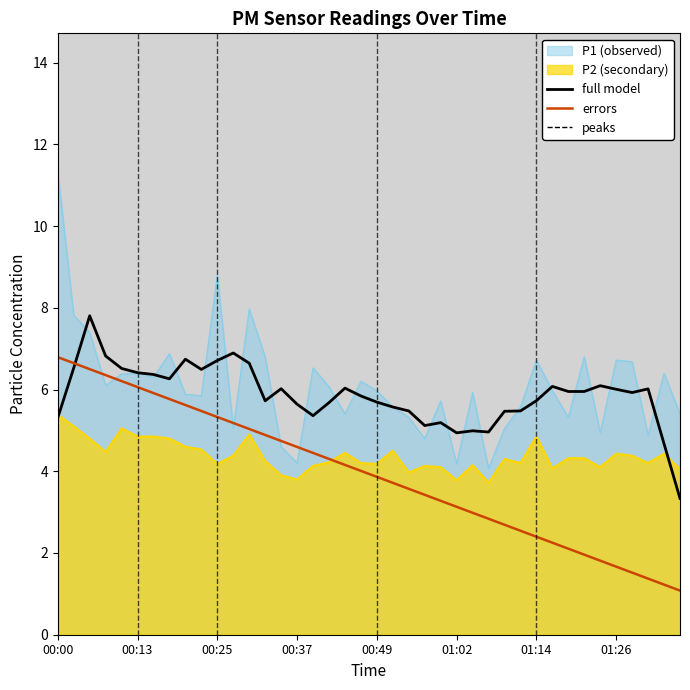

What is the total value across all series at 01:26?

18.8